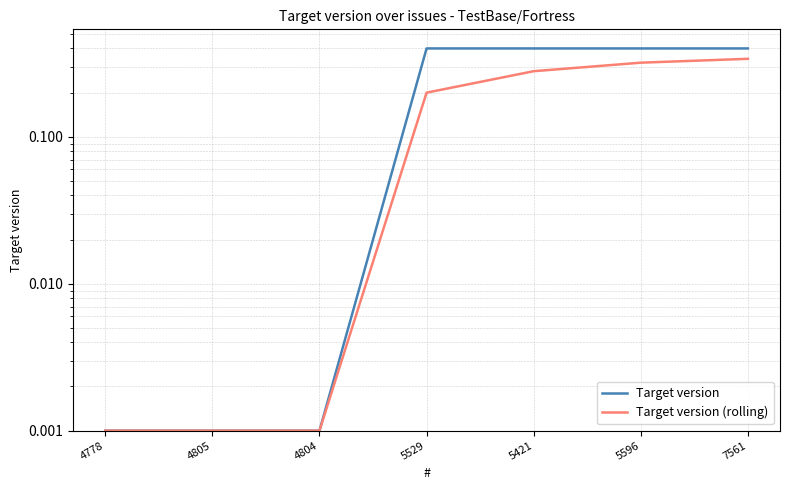

Read the Target version value at 5529.

0.4